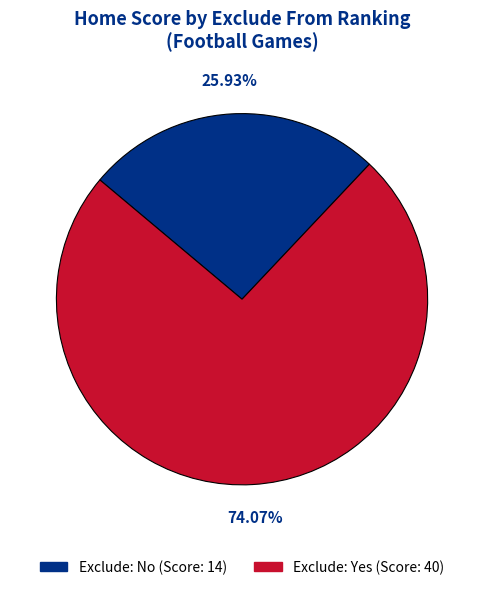

Does any single category account for the majority?

Yes